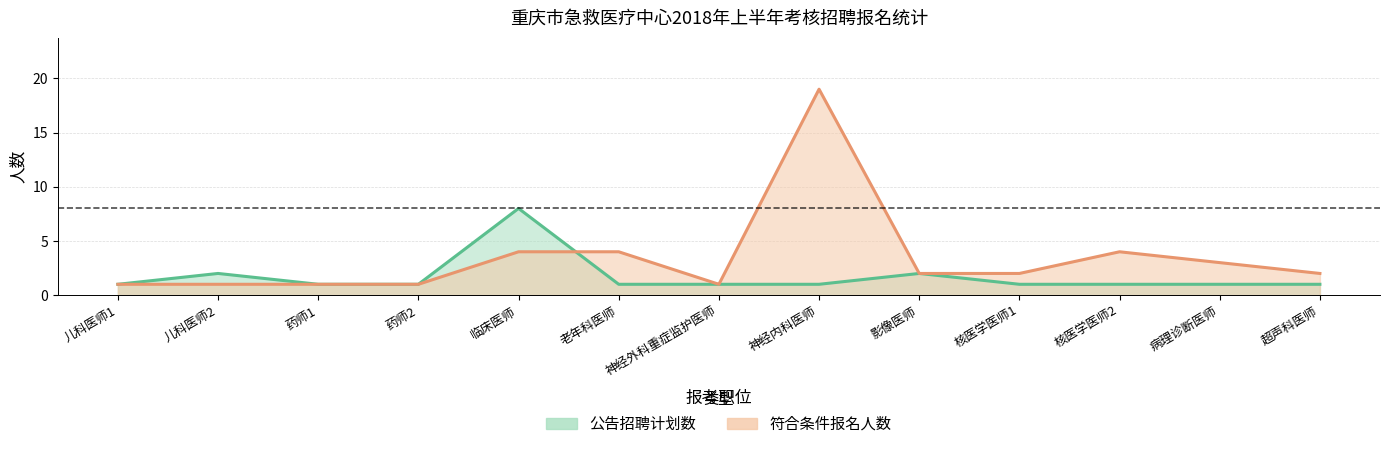

Reading left to right, what are all the values shown in this chart?

公告招聘计划数: 1	2	1	1	8	1	1	1	2	1	1	1	1
符合条件报名人数: 1	1	1	1	4	4	1	19	2	2	4	3	2